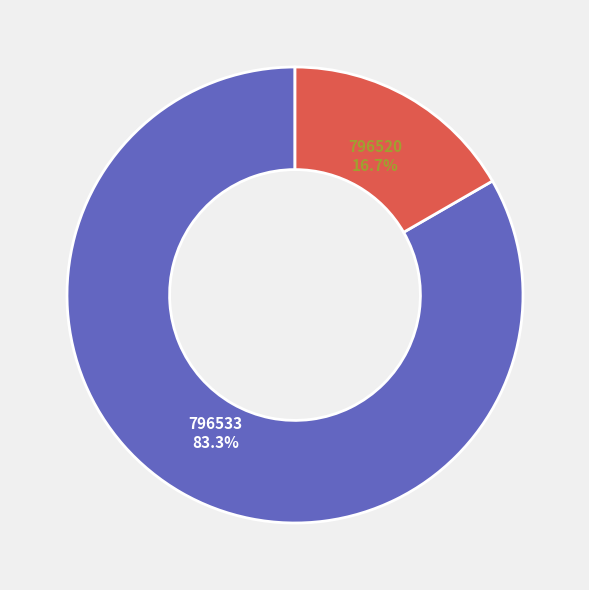

How many slices are in this pie chart?

2